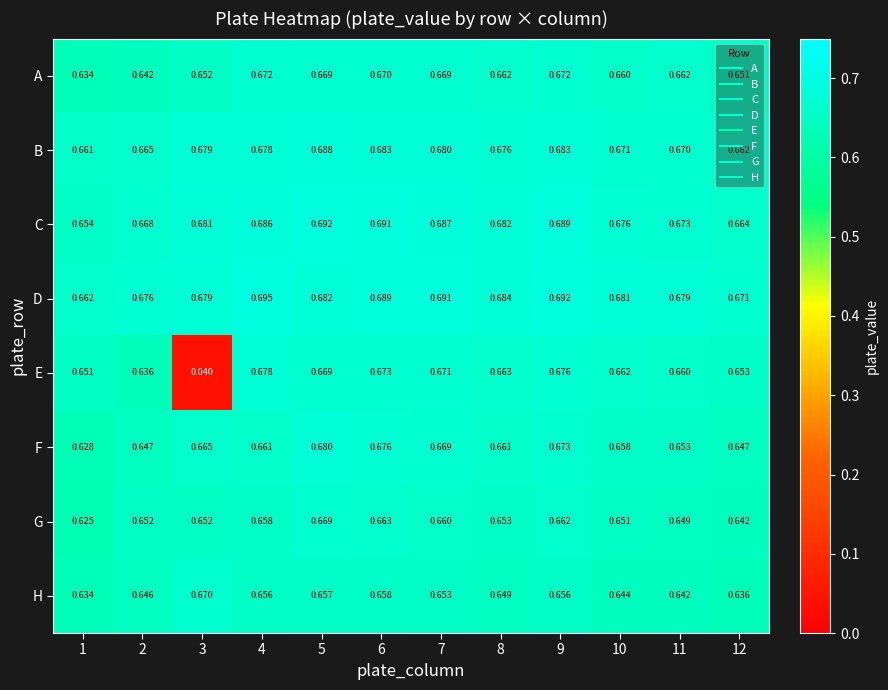

Is the value of F at 10 greater than the value of H at 8?

Yes